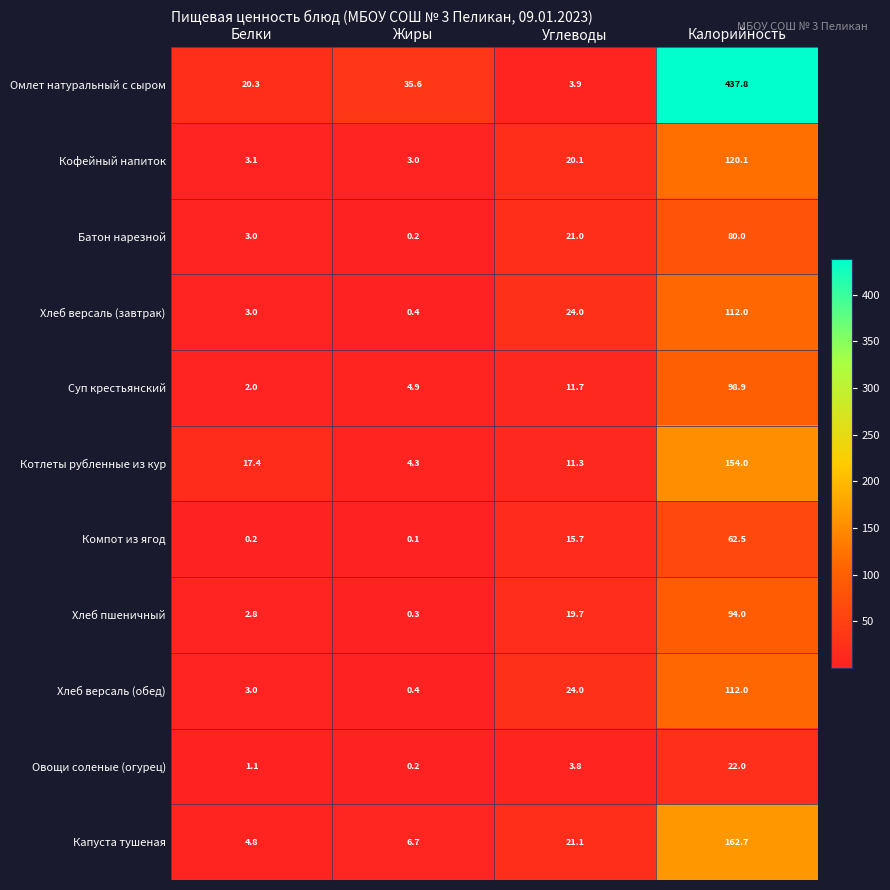

Is it true that Котлеты рубленные из кур equals 11.5 at Белки?

False